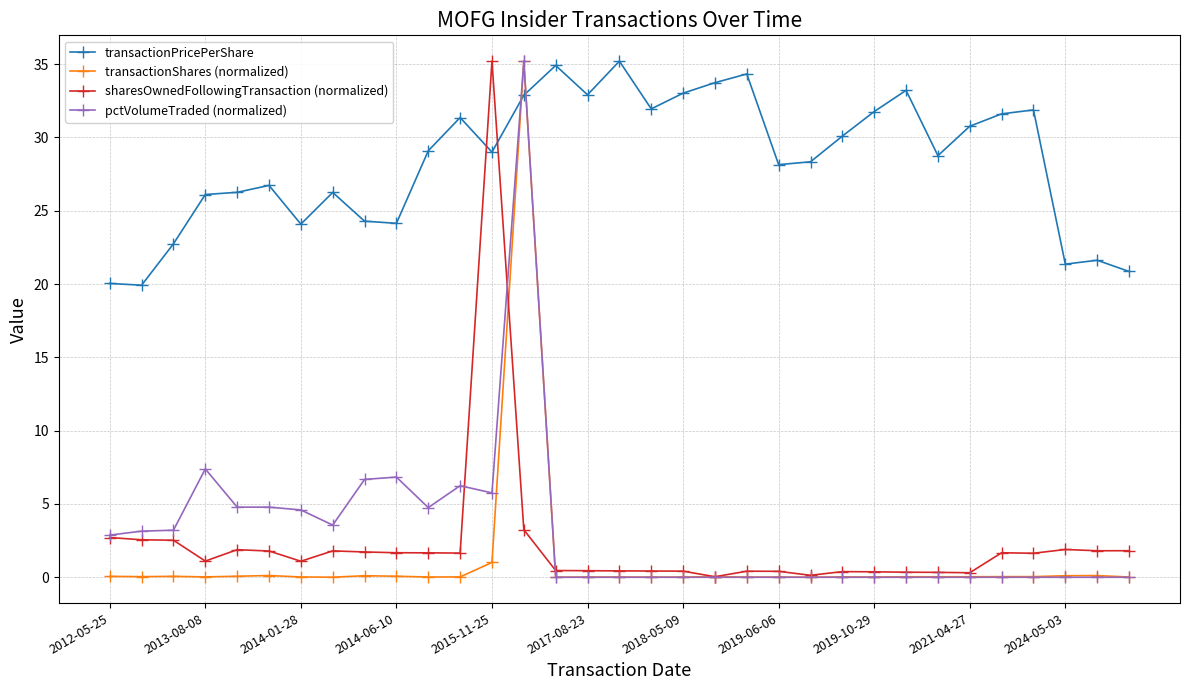

At how many categories does at least one series exceed 9?

33